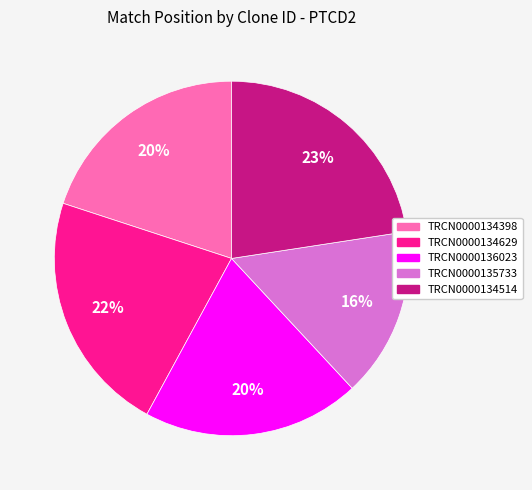

What is the ratio of the value at TRCN0000134398 to the value at TRCN0000134514?

0.9